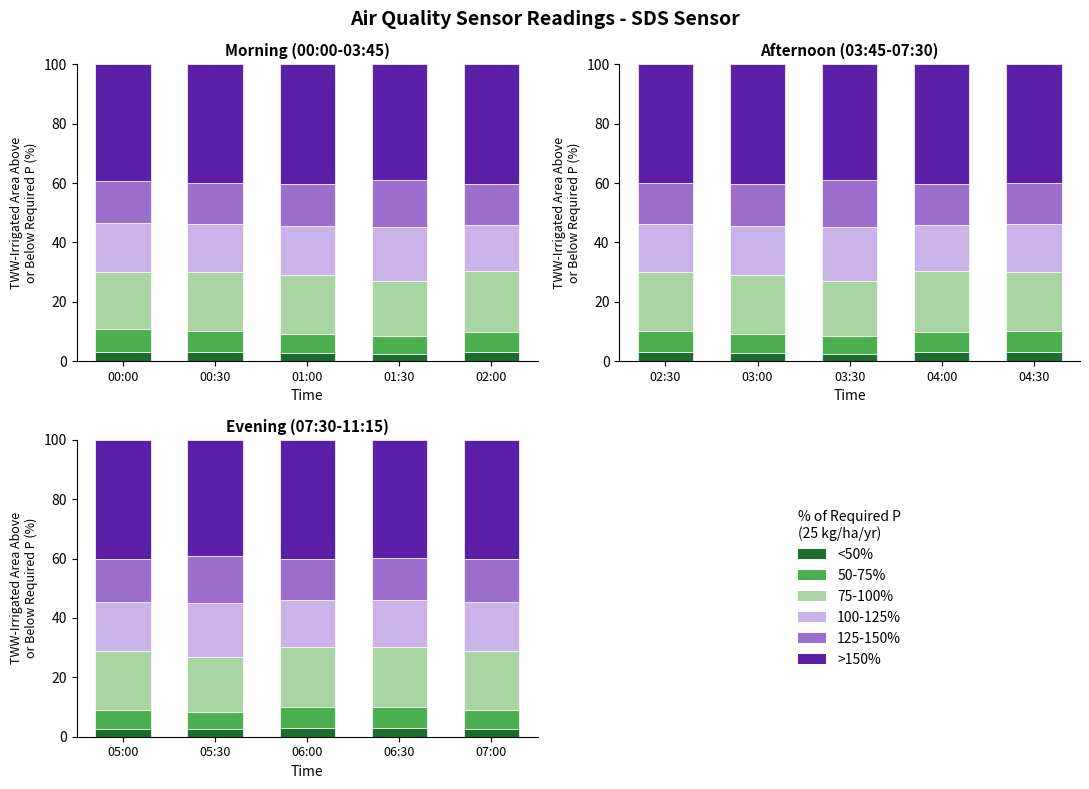

What is the sum of the 50-75% values at 06:30 and 05:30?

13.0